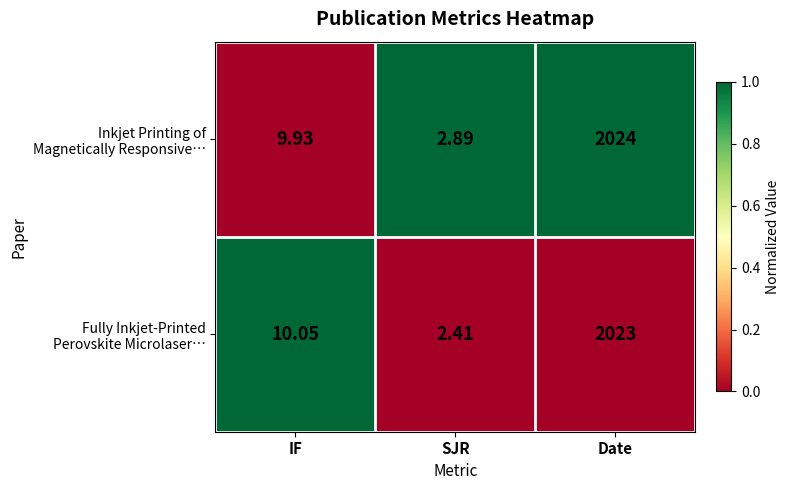

Which category has the highest value across all series?

Date